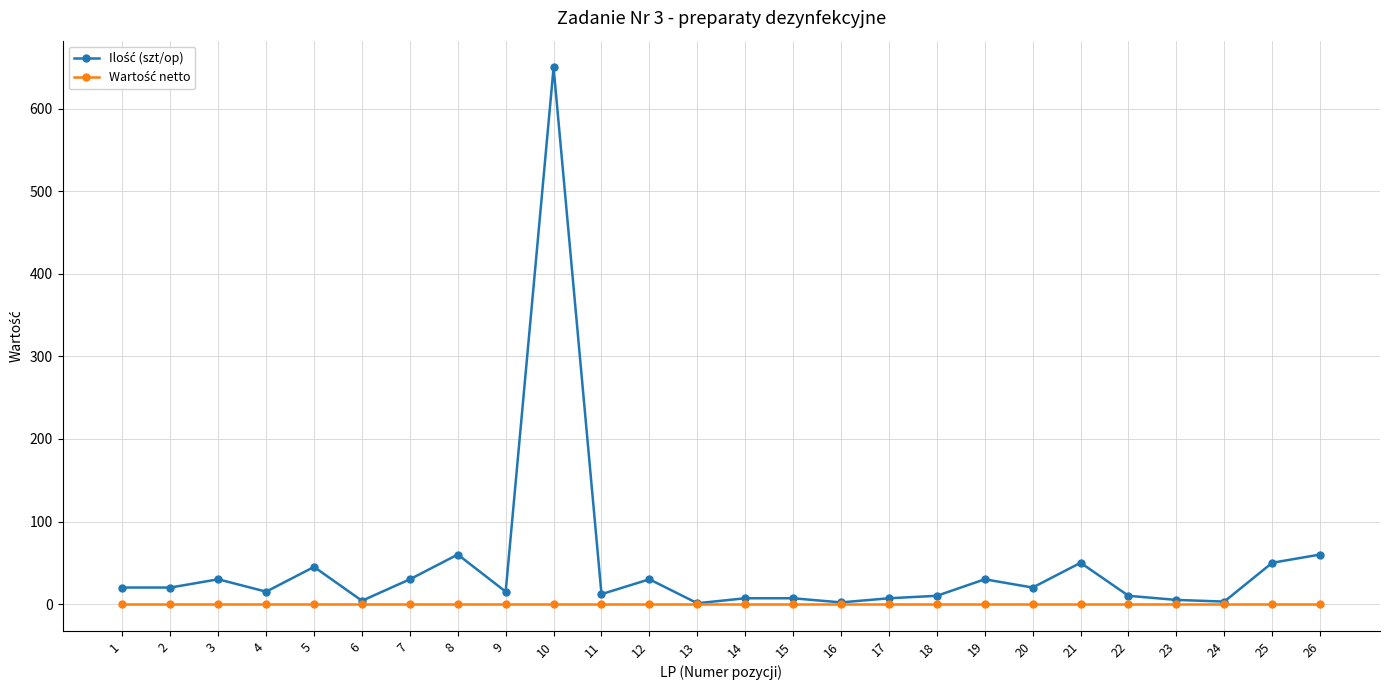

At which category is the sum across all series the highest?

10